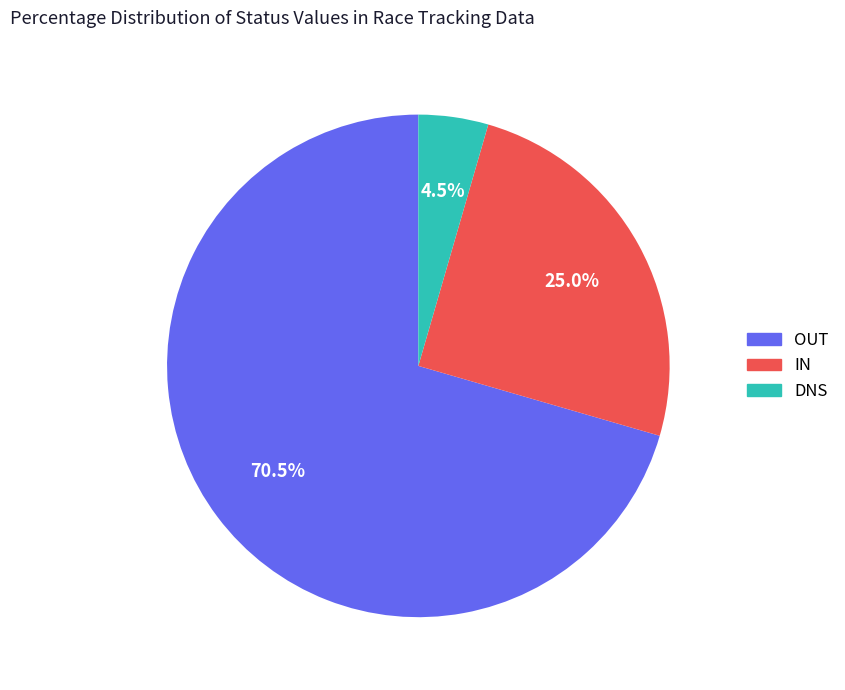

To the nearest percent, what portion does IN represent?

25%